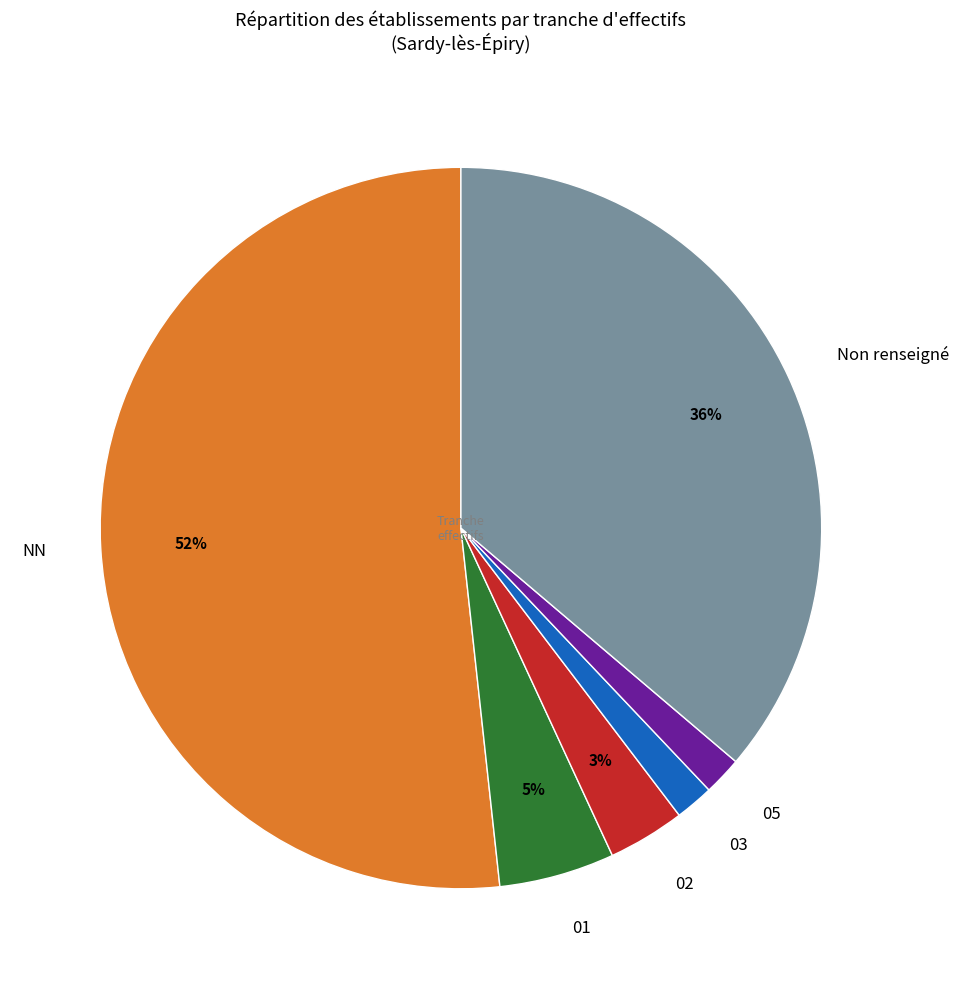

Which category accounts for the majority?

NN